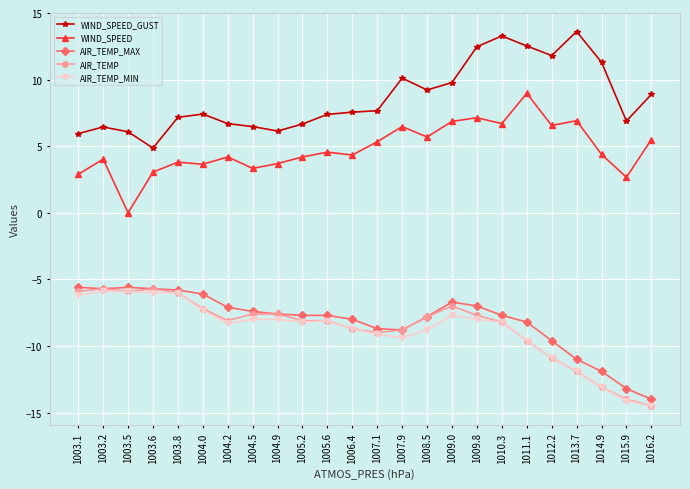

True or false: WIND_SPEED_GUST has a value of 10.9 at 1004.2.

False